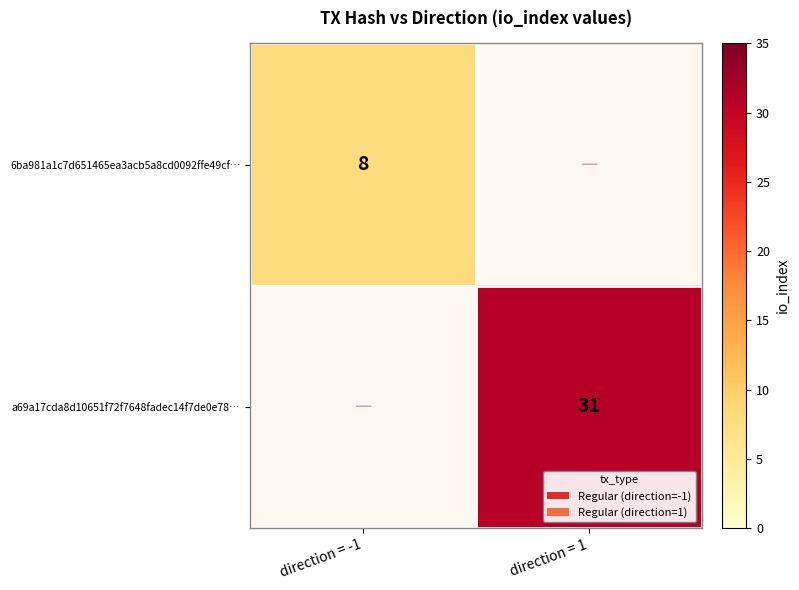

True or false: 6ba981a1c7d651465ea3acb5a8cd0092ffe49cf… has a value of 8 at direction = -1.

True